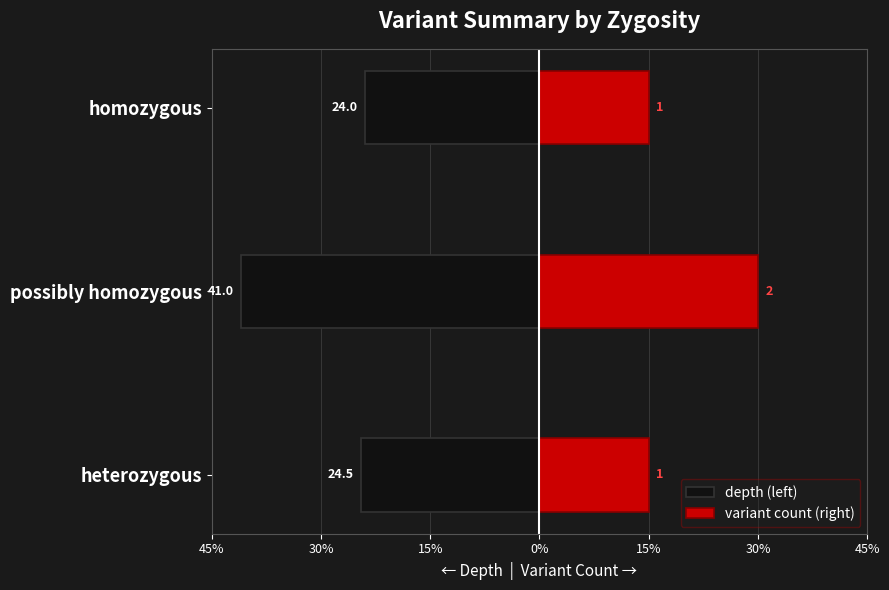

Which series has the widest spread of values?

depth (left)